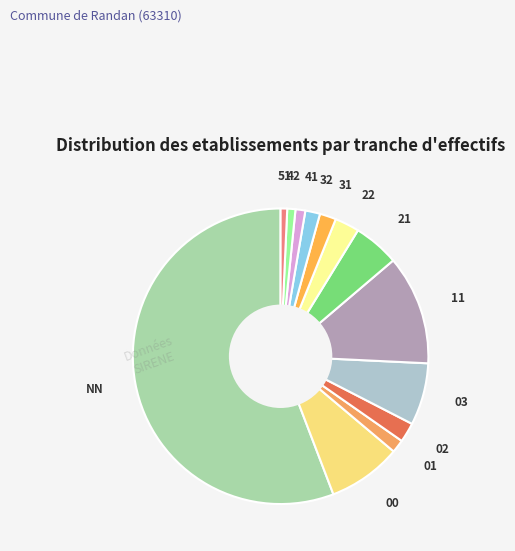

Is it true that 22 is 11% of the pie?

False